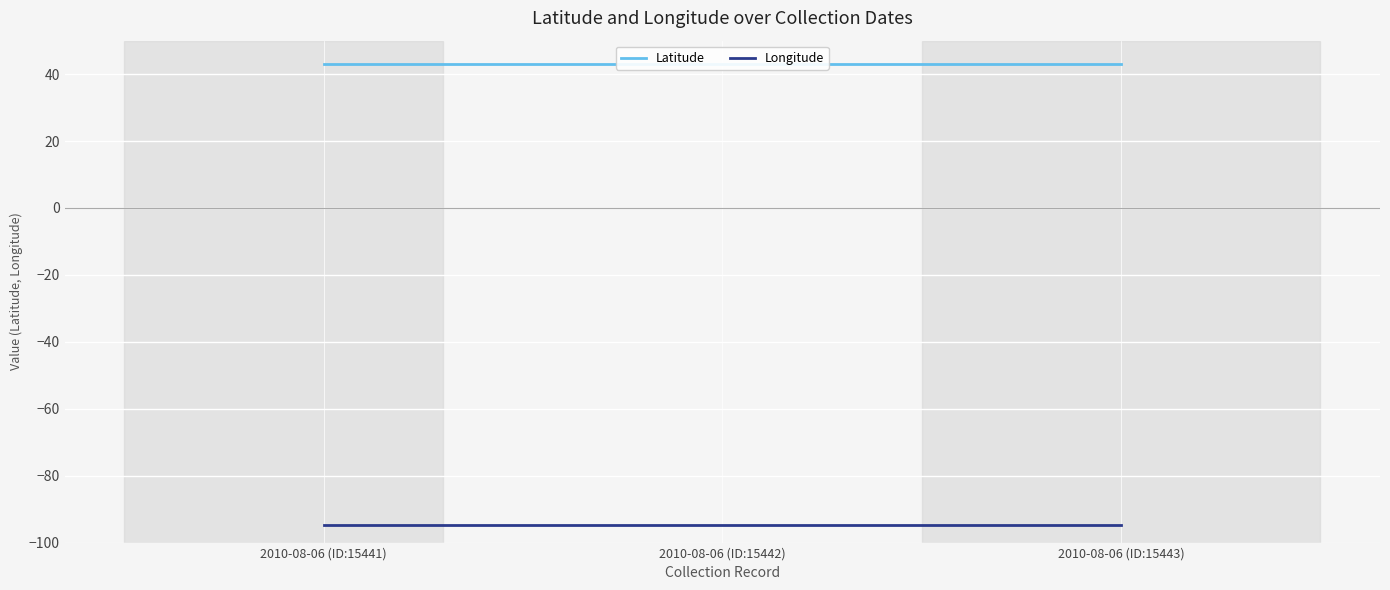

Reading left to right, what are all the values shown in this chart?

Latitude: 43.2	43.2	43.2
Longitude: -94.9	-94.9	-94.9